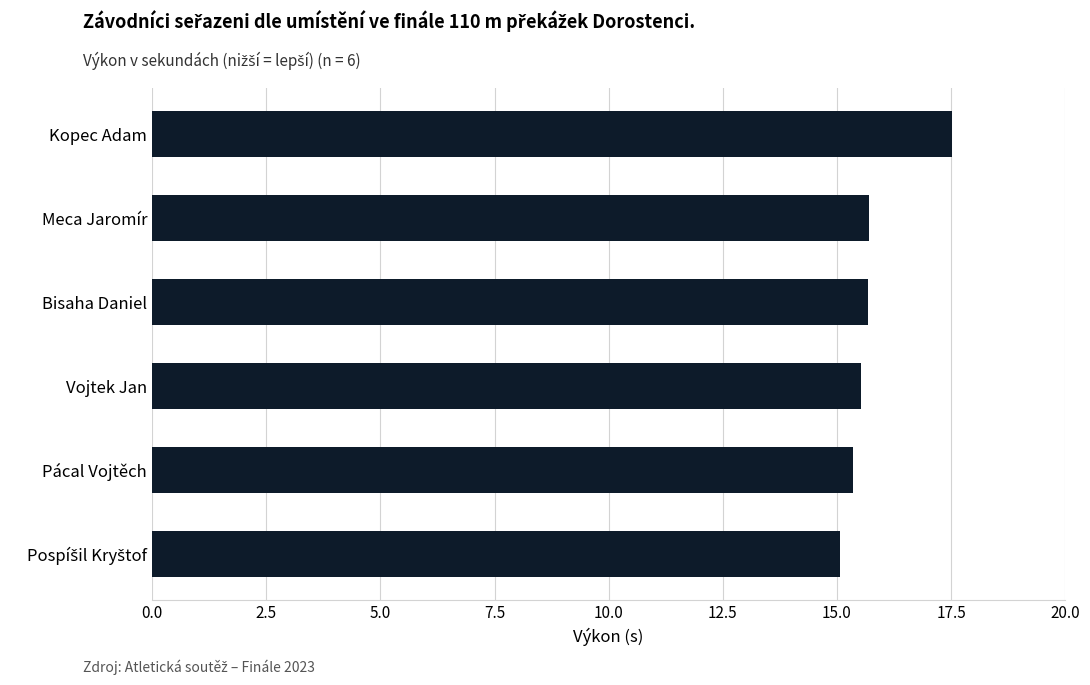

Which has a higher value, Kopec Adam or Bisaha Daniel?

Kopec Adam